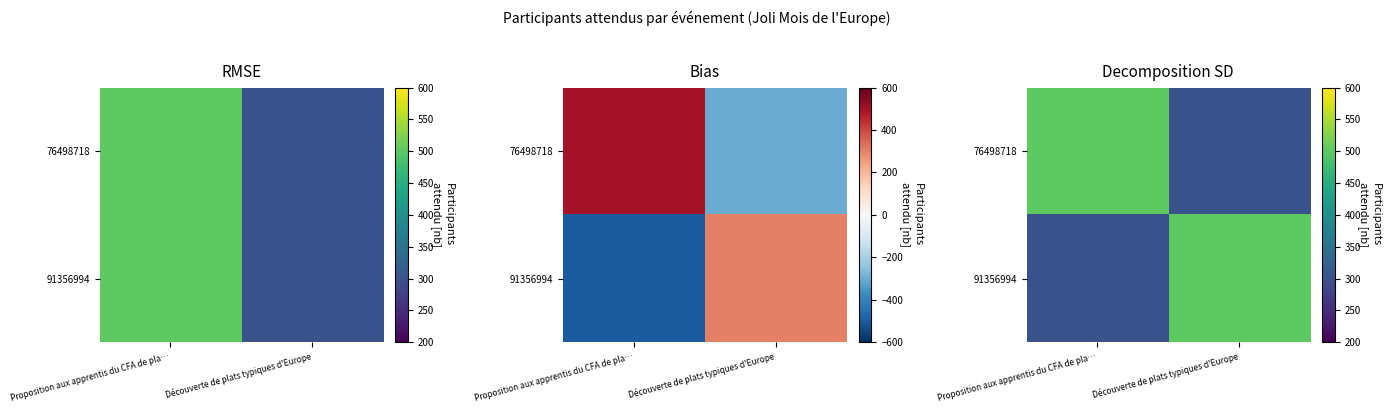

Which series has the largest total across all categories?

76498718